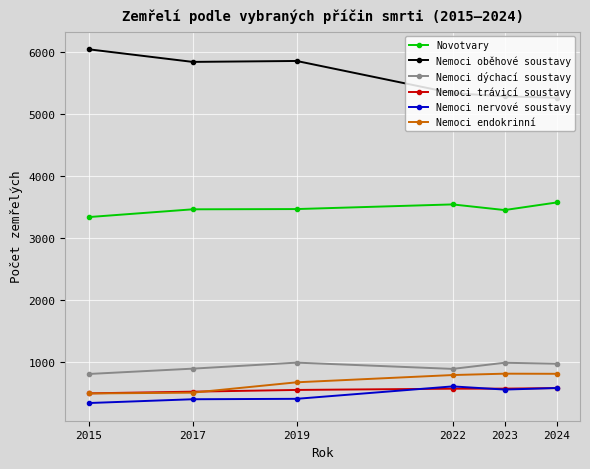

What is the highest value of the Nemoci dýchací soustavy series?

991